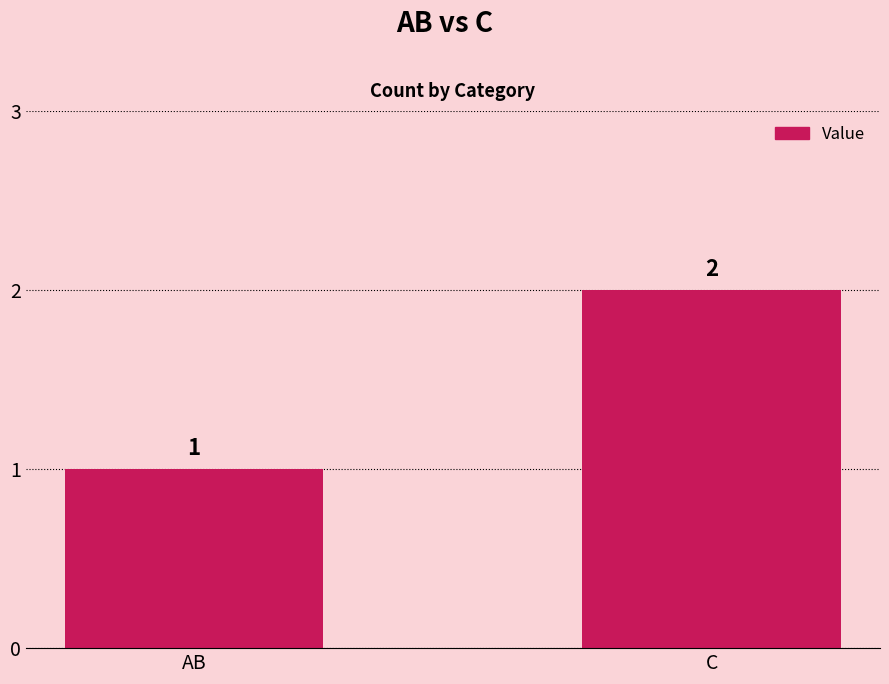

Which category has the lowest value across all series?

AB